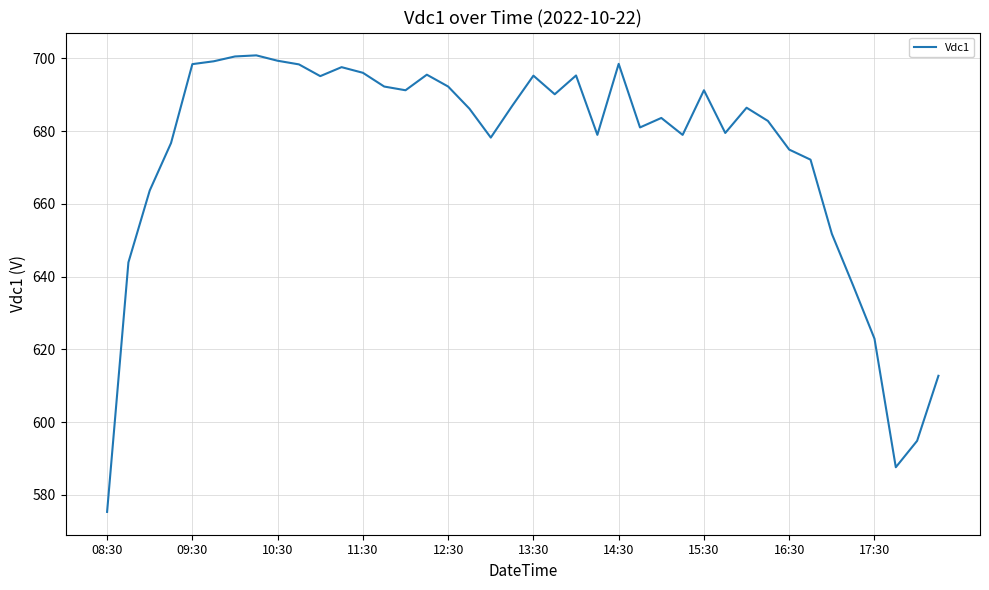

What is the greatest value displayed?

700.8